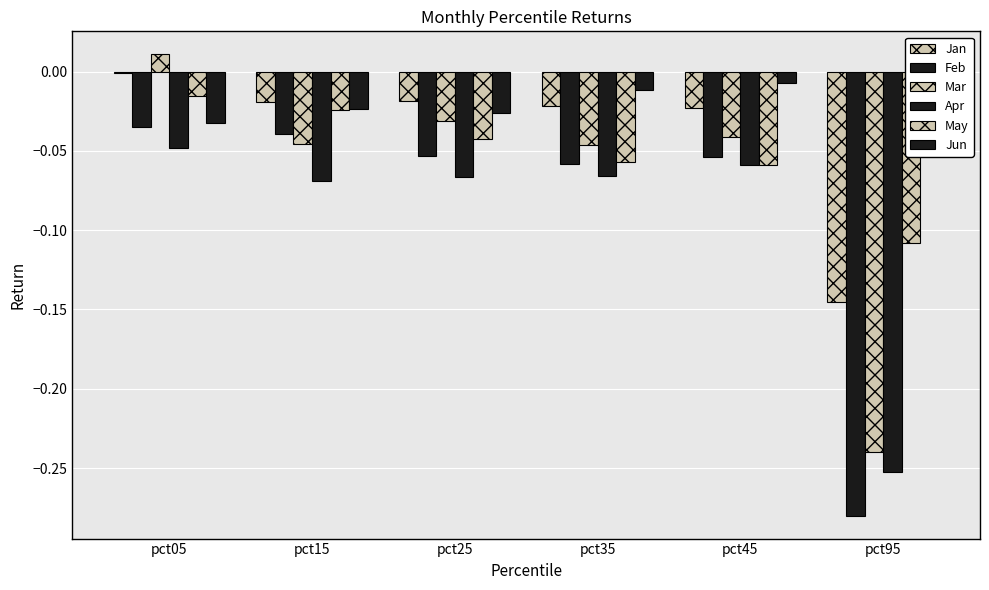

Reading left to right, what are all the values shown in this chart?

Jan: -0.0	-0.0	-0.0	-0.0	-0.0	-0.1
Feb: -0.0	-0.0	-0.1	-0.1	-0.1	-0.3
Mar: 0.0	-0.0	-0.0	-0.0	-0.0	-0.2
Apr: -0.0	-0.1	-0.1	-0.1	-0.1	-0.3
May: -0.0	-0.0	-0.0	-0.1	-0.1	-0.1
Jun: -0.0	-0.0	-0.0	-0.0	-0.0	0.0